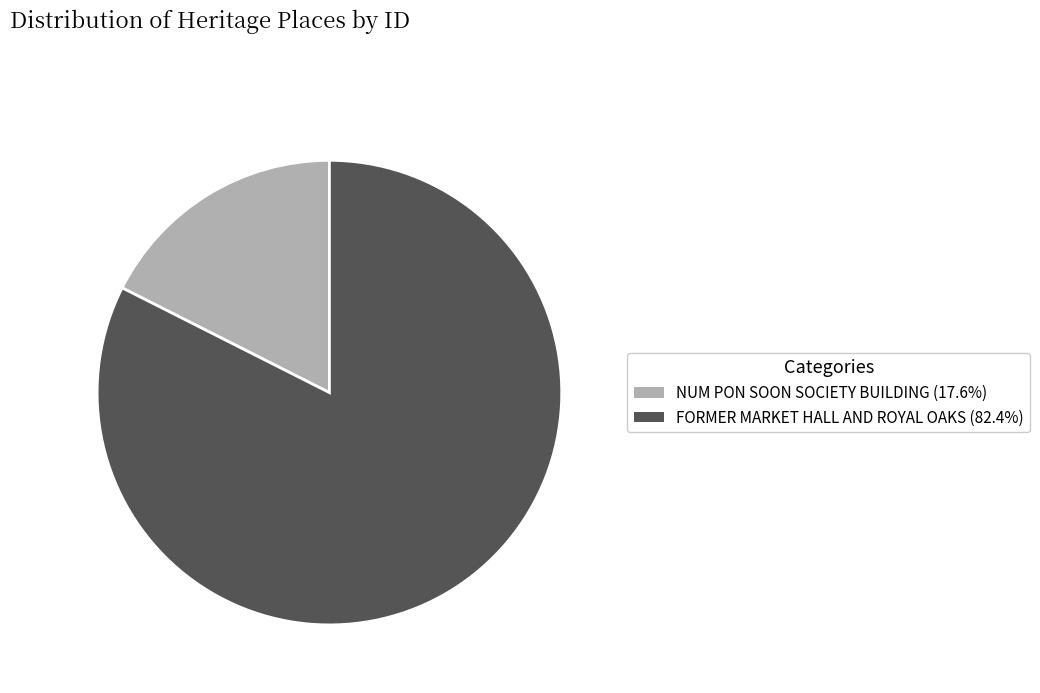

The FORMER MARKET HALL AND ROYAL OAKS slice represents 95% of the pie. True or false?

False